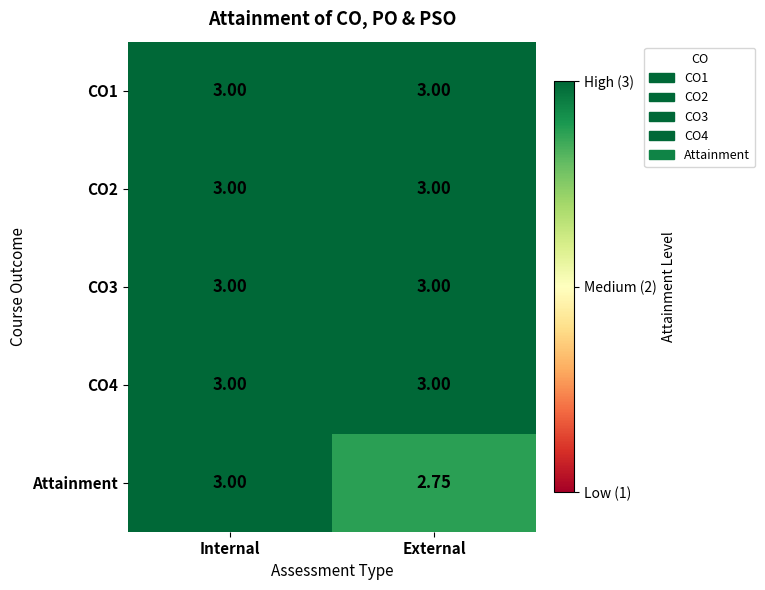

Which series has the largest range (max minus min)?

Attainment